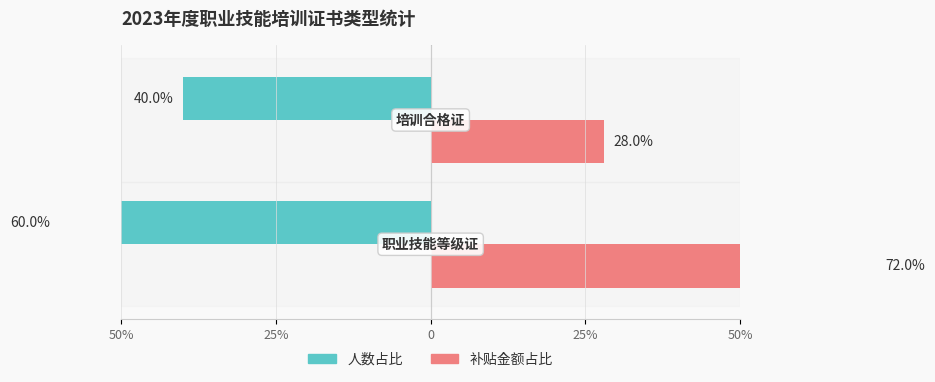

What is the difference between the 人数占比 values at 50% and 25%?

20.0